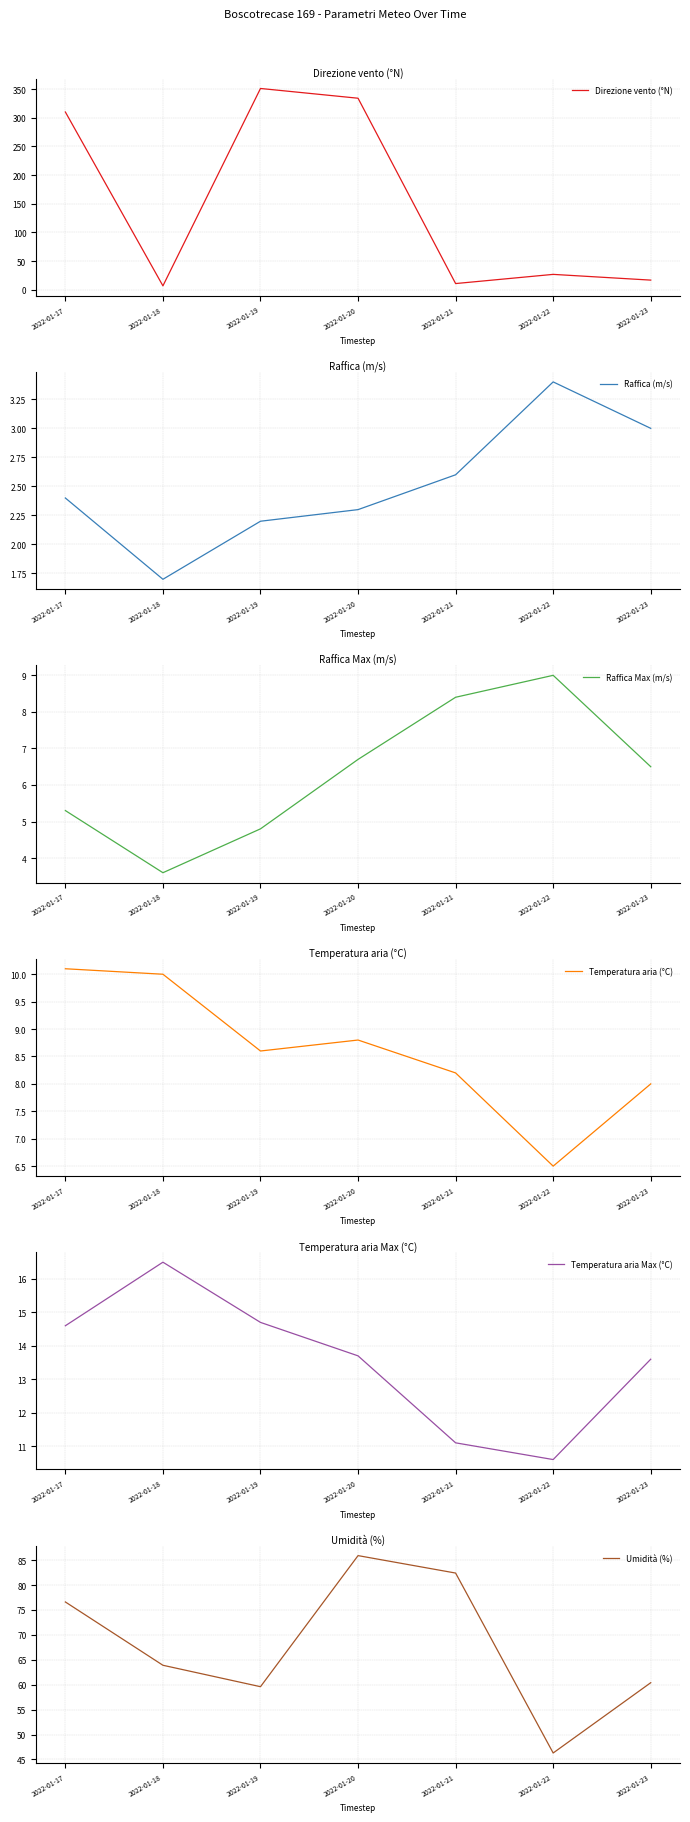

What is the maximum value shown in the chart?

351.0